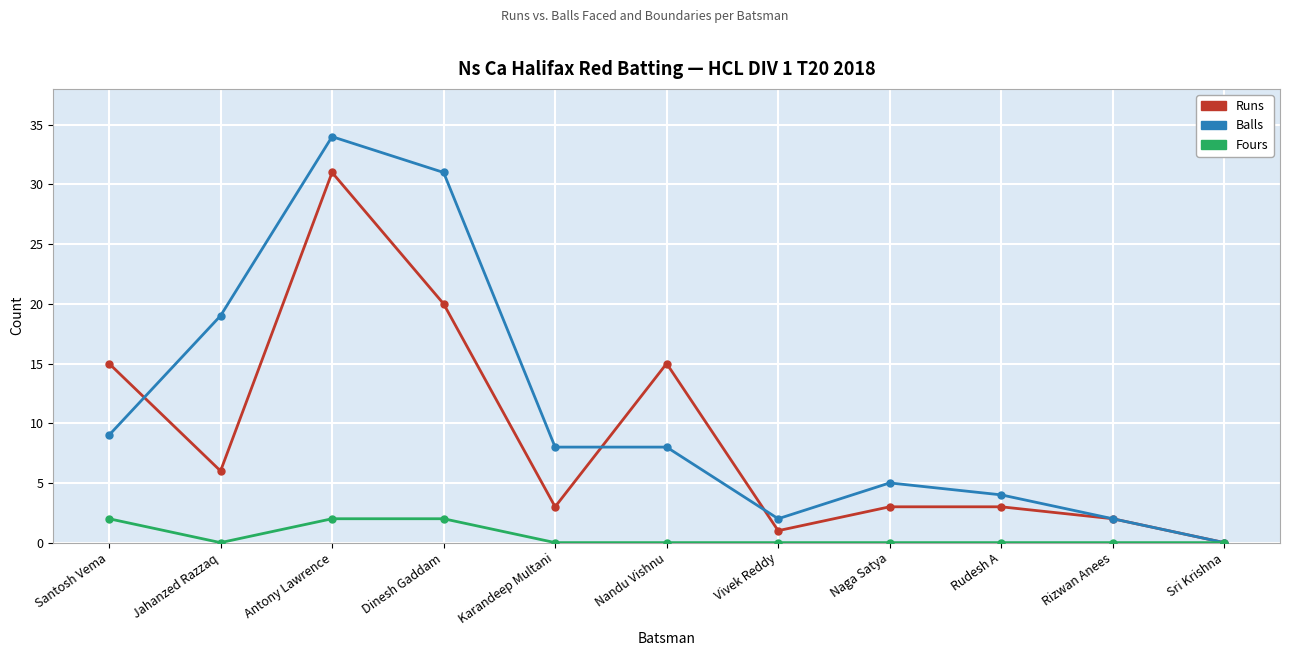

What value does the Balls series have at Dinesh Gaddam?

31